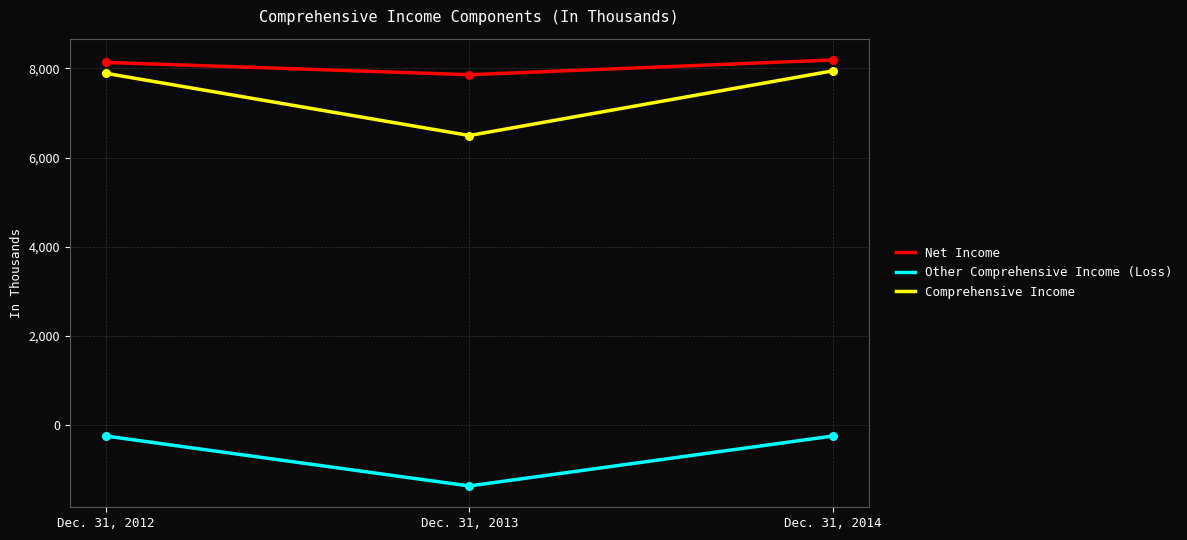

Which series has the largest total across all categories?

Net Income